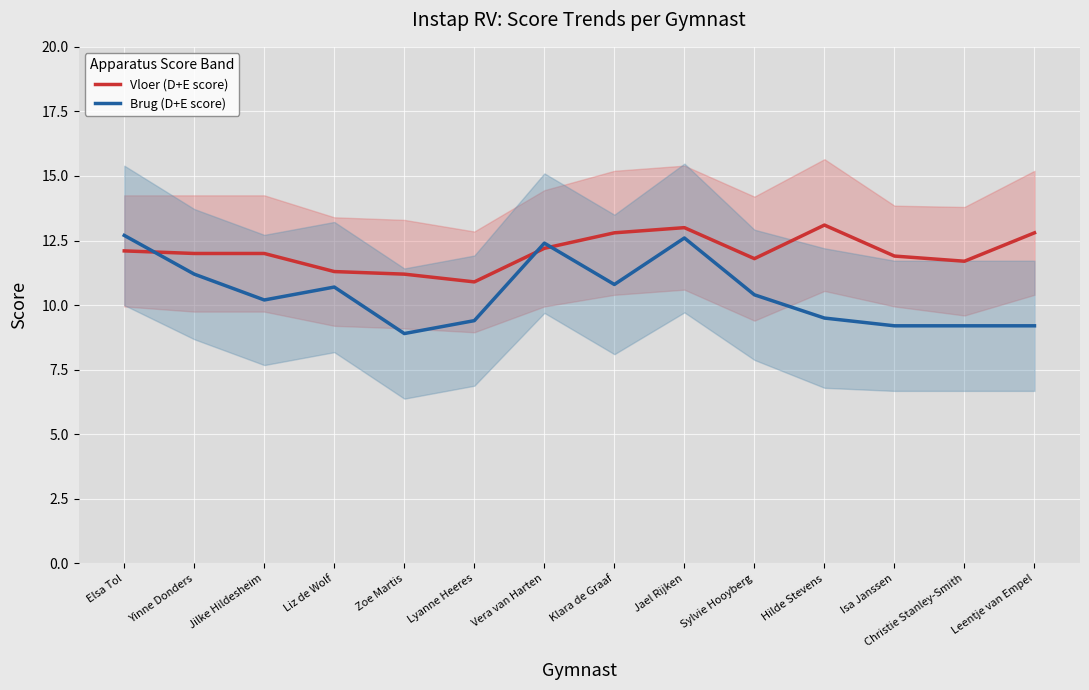

The Vloer (D+E score) series shows 8.8 at Klara de Graaf. True or false?

False